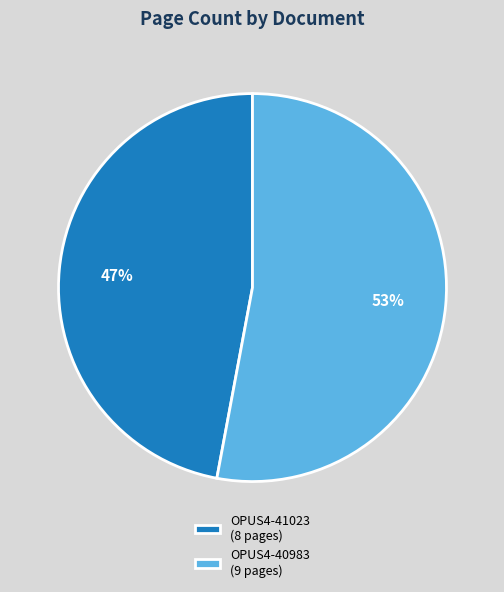

What is the ratio of the value at OPUS4-40983 to the value at OPUS4-41023?

1.1